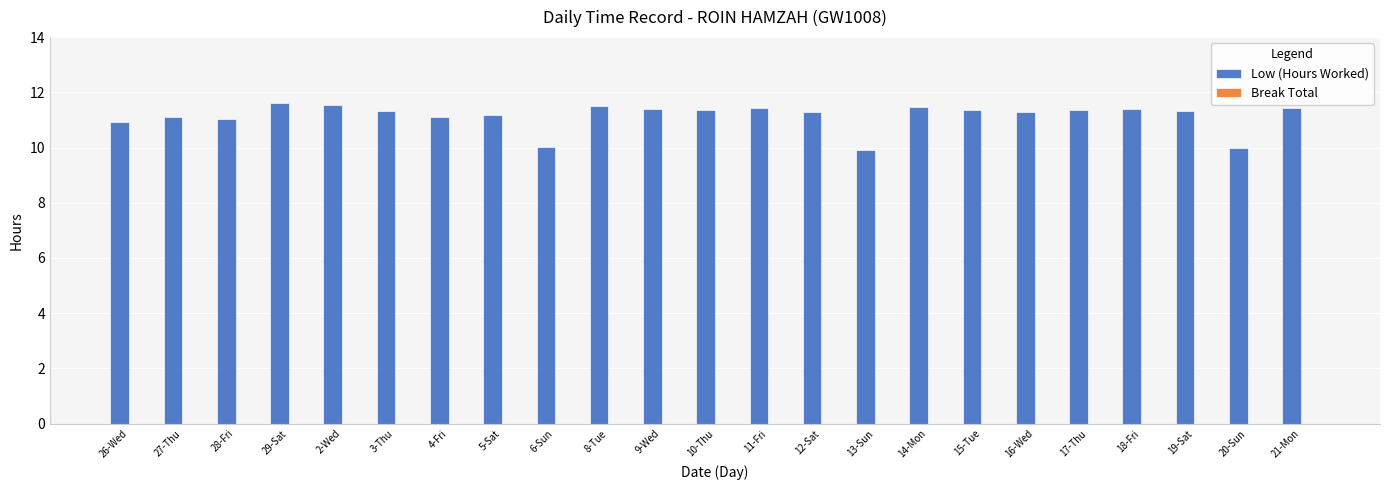

What is the label of the 21st bar from the left?

19-Sat